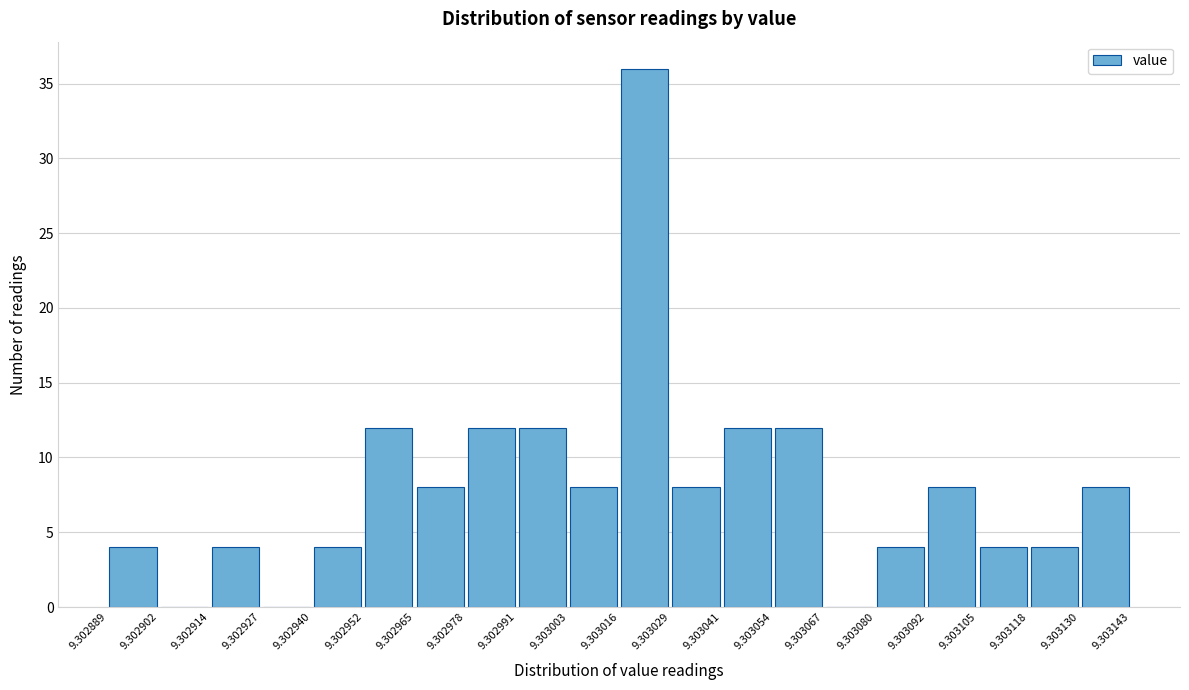

Reading left to right, transcribe this chart: for each bar, give the range it covers on the x-axis and its height. The values are not printed on the chart, so give them approximately, as read against the axis.

9.302889 to 9.302902: 4
9.302902 to 9.302914: 0
9.302914 to 9.302927: 4
9.302927 to 9.302940: 0
9.302940 to 9.302952: 4
9.302952 to 9.302965: 12
9.302965 to 9.302978: 8
9.302978 to 9.302991: 12
9.302991 to 9.303003: 12
9.303003 to 9.303016: 8
9.303016 to 9.303029: 36
9.303029 to 9.303041: 8
9.303041 to 9.303054: 12
9.303054 to 9.303067: 12
9.303067 to 9.303080: 0
9.303080 to 9.303092: 4
9.303092 to 9.303105: 8
9.303105 to 9.303118: 4
9.303118 to 9.303130: 4
9.303130 to 9.303143: 8